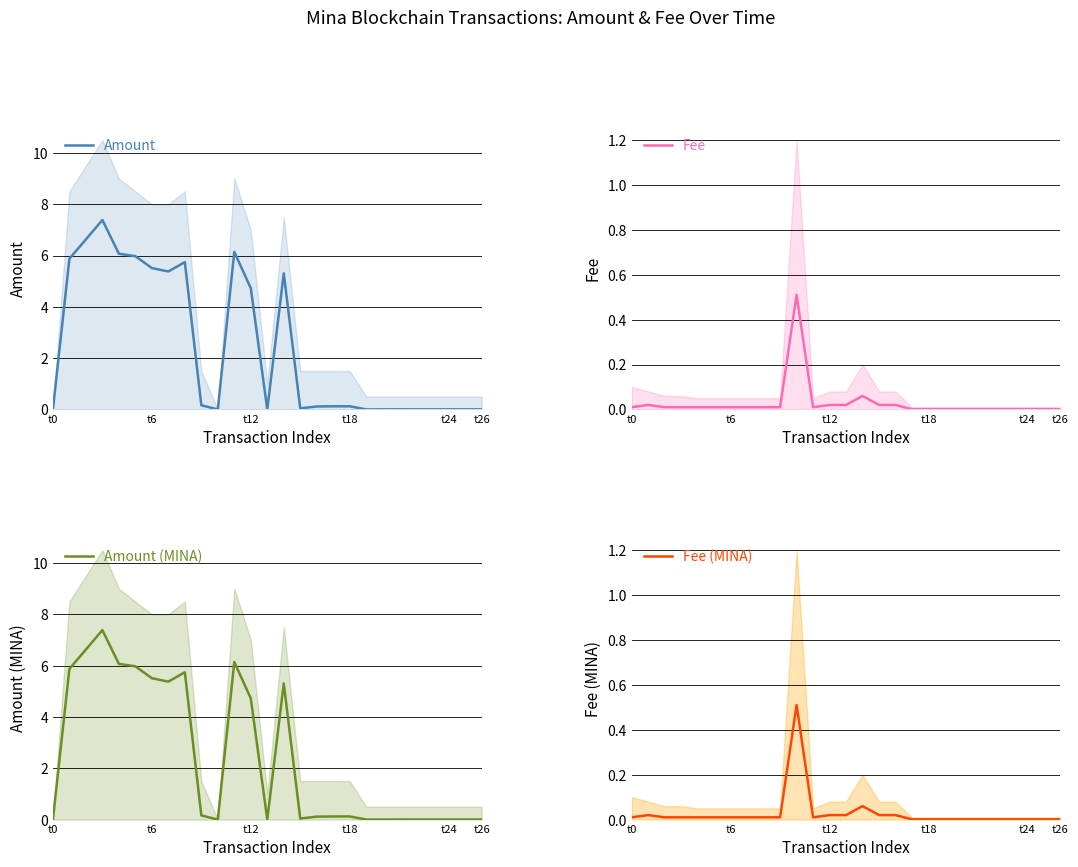

Which series has the largest total across all categories?

Amount